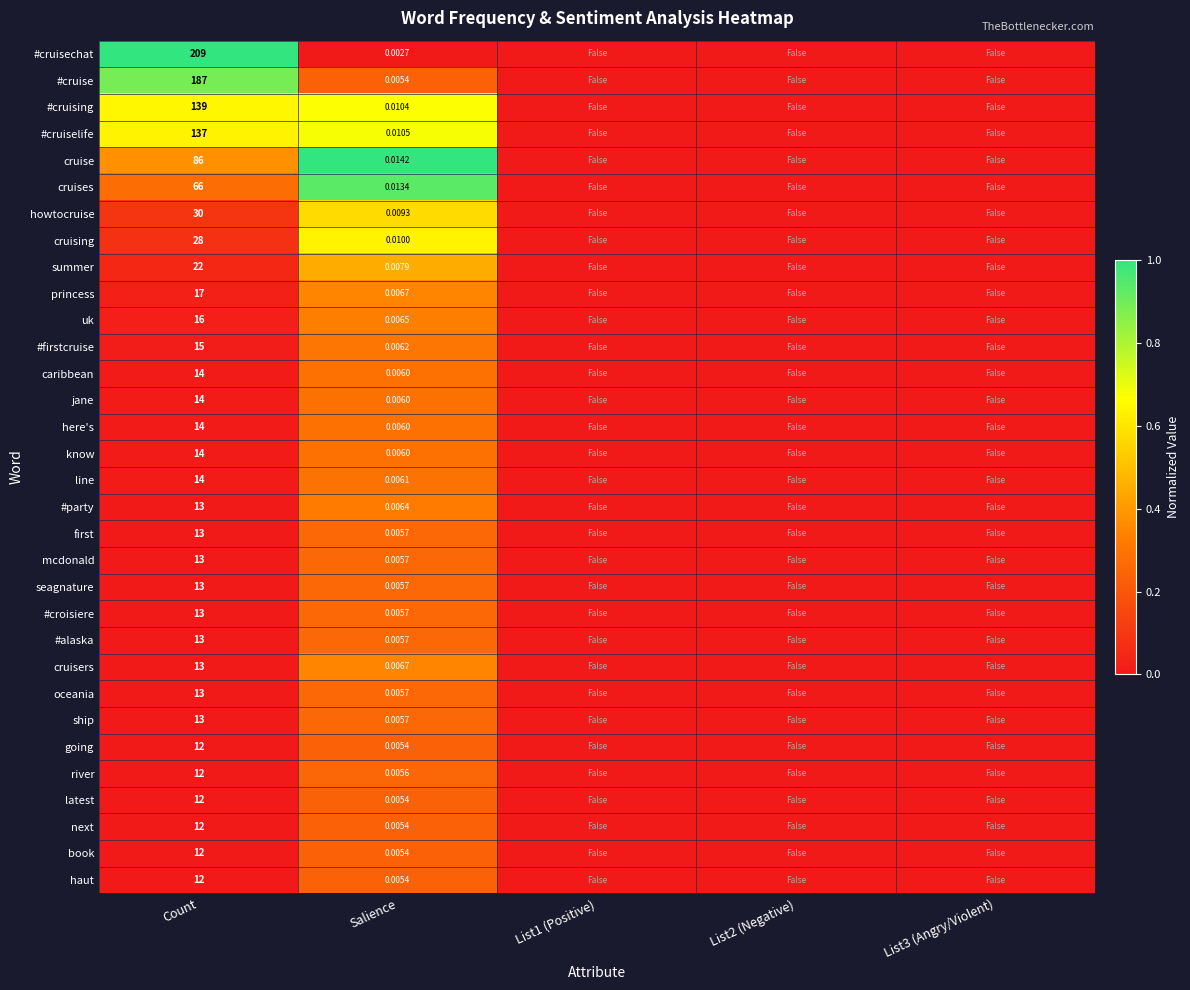

Which series changed the most between Count and List3 (Angry/Violent)?

#cruisechat